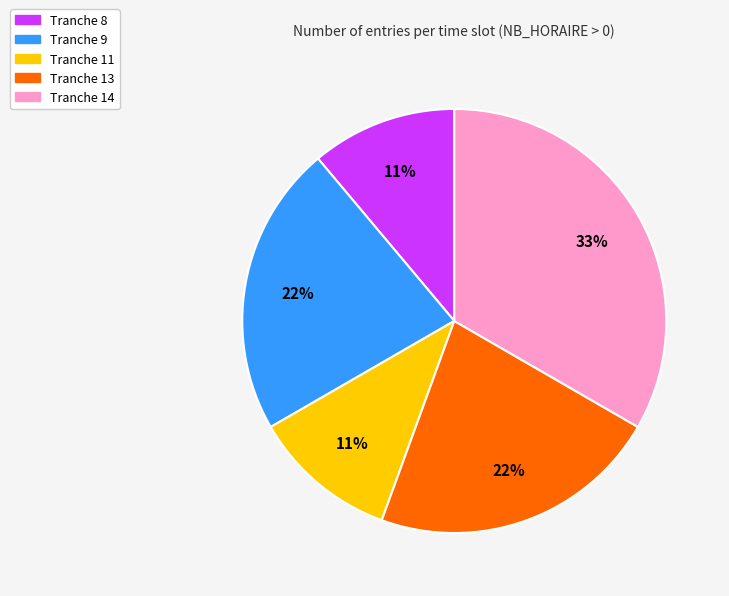

How many segments does this pie chart have?

5